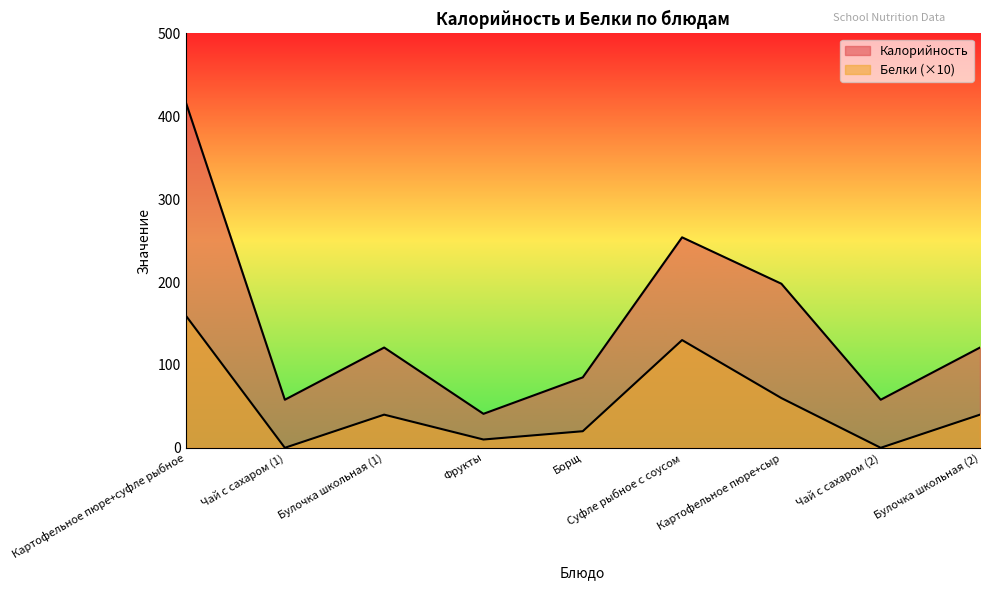

Which series has the largest total across all categories?

Калорийность